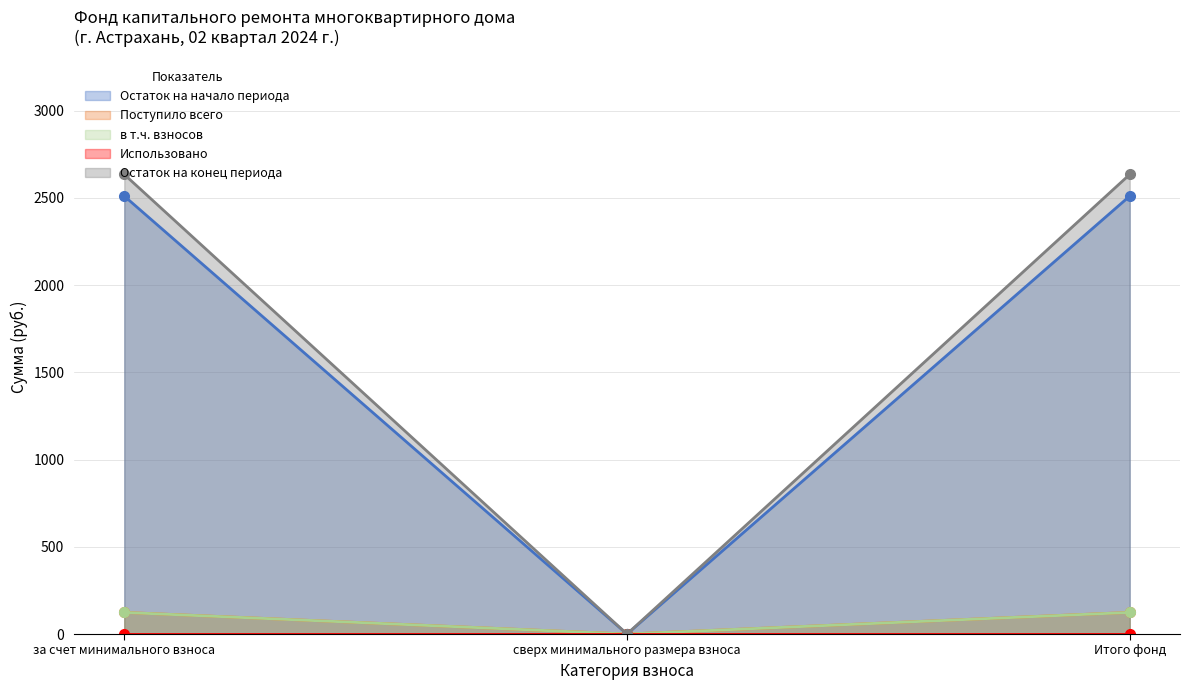

What is the difference between the maximum and minimum values in the в т.ч. взносов series?

123.8